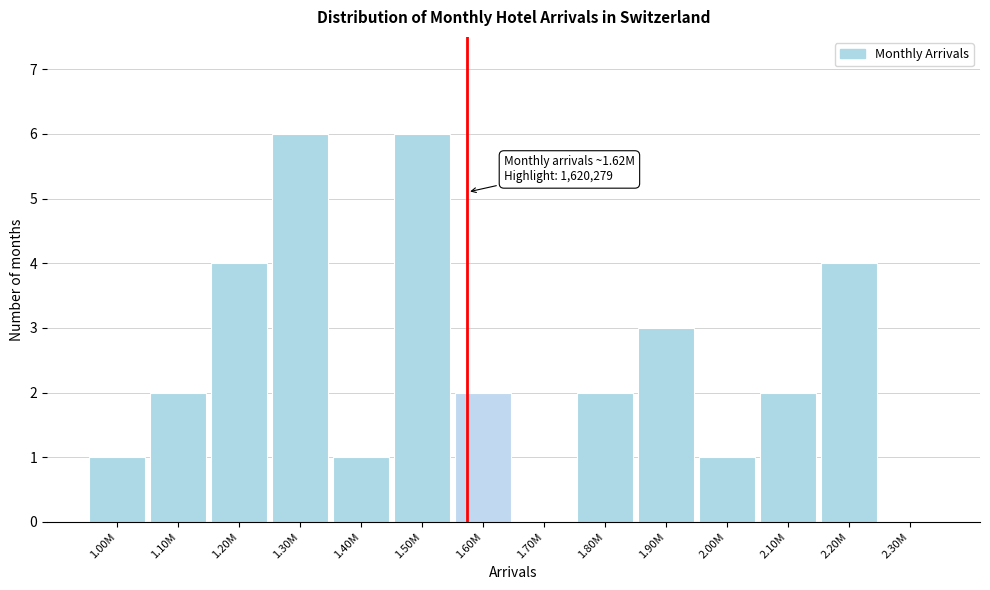

Reading left to right, extract all data points from this chart.

1.00M=1	1.10M=2	1.20M=4	1.30M=6	1.40M=1	1.50M=6	1.60M=2	1.70M=0	1.80M=2	1.90M=3	2.00M=1	2.10M=2	2.20M=4	2.30M=0